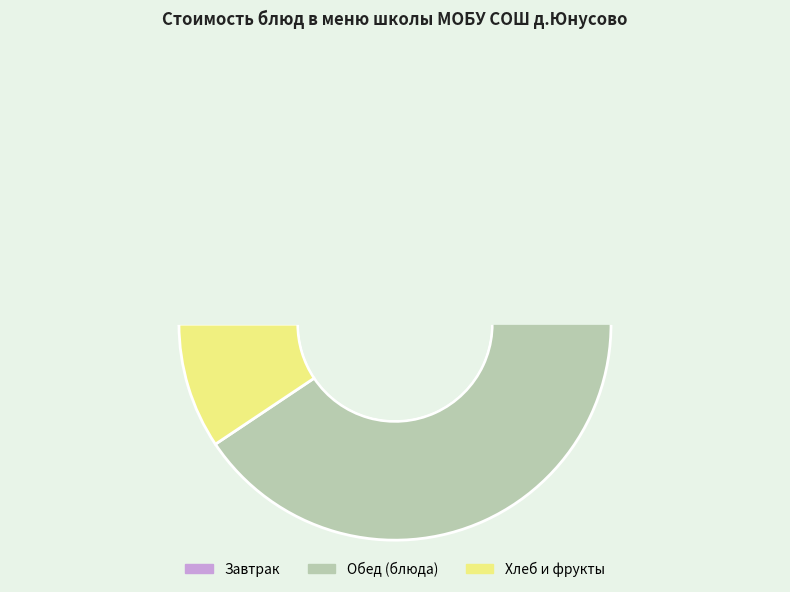

Do Хлеб пшеничный (обед) and Хлеб ржаной together represent more than half of the pie?

No